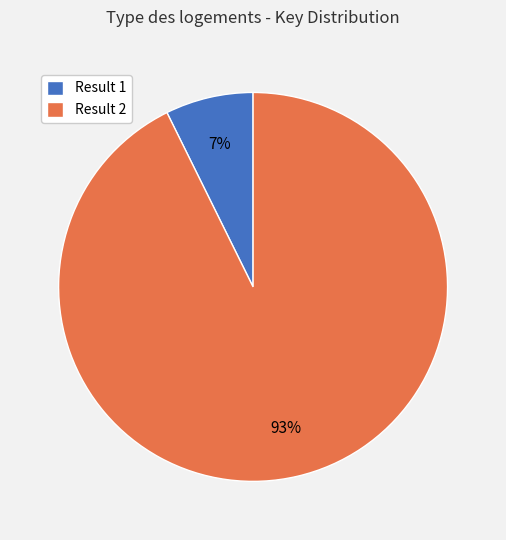

How many segments does this pie chart have?

2